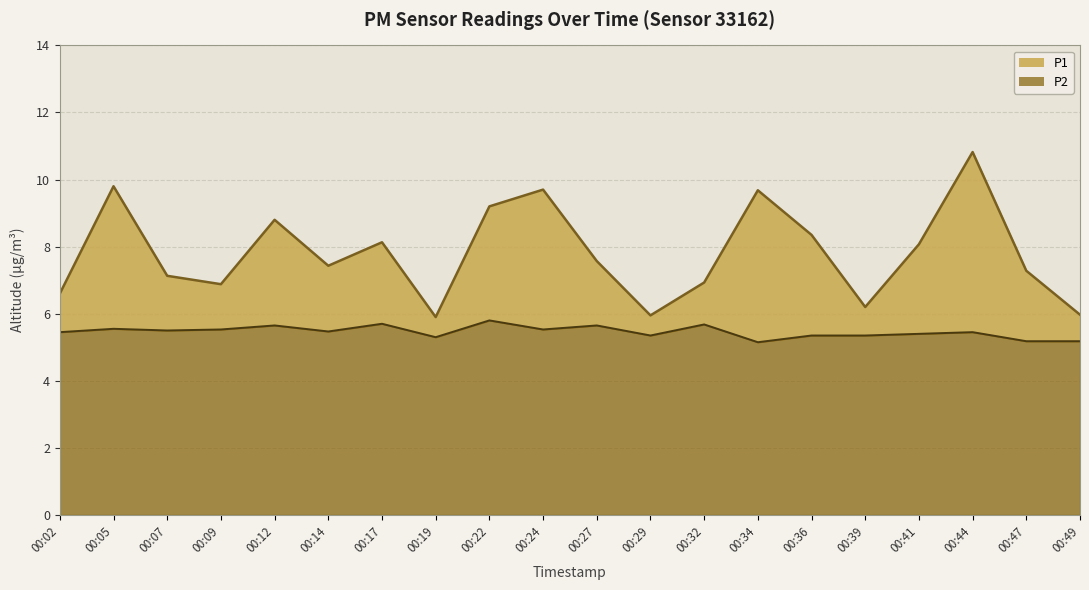

List the series in order of their overall mean, highest first.

P1, P2